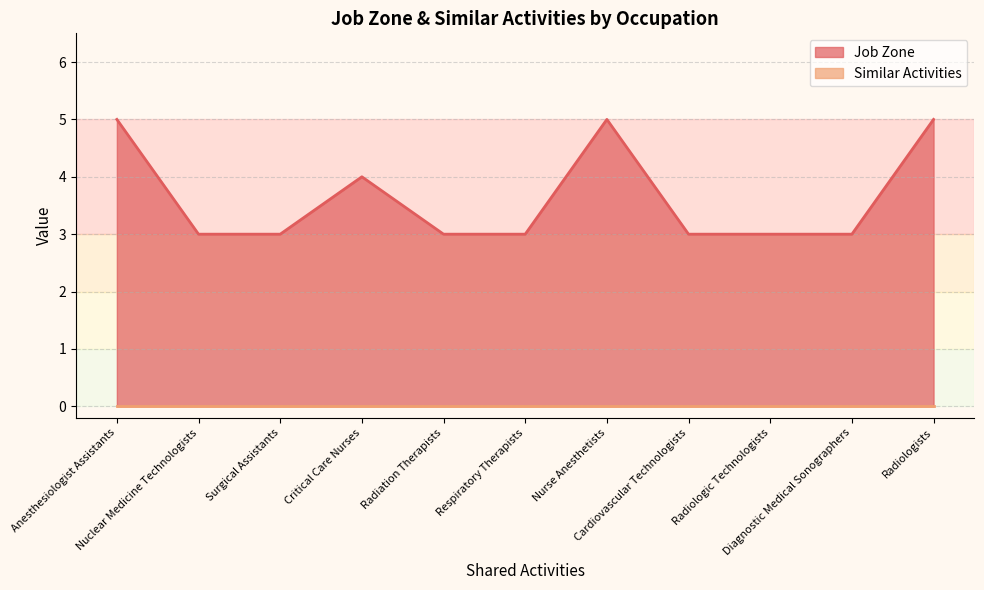

What is the label of the 6th point from the left?

Respiratory Therapists